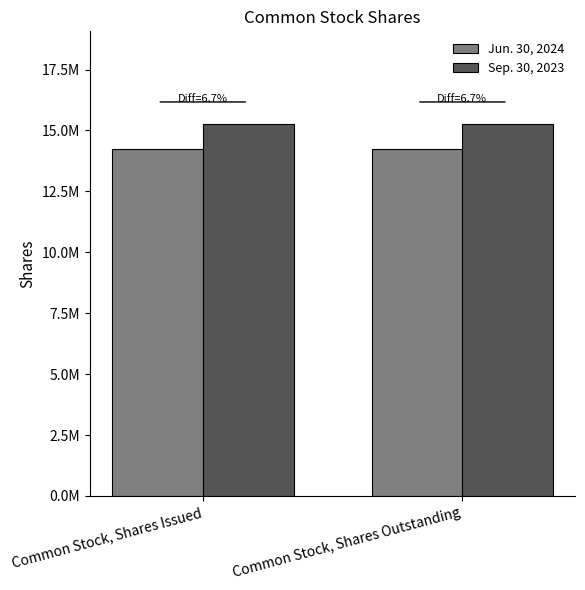

Rank the series at Common Stock, Shares Outstanding from highest to lowest value.

Sep. 30, 2023, Jun. 30, 2024